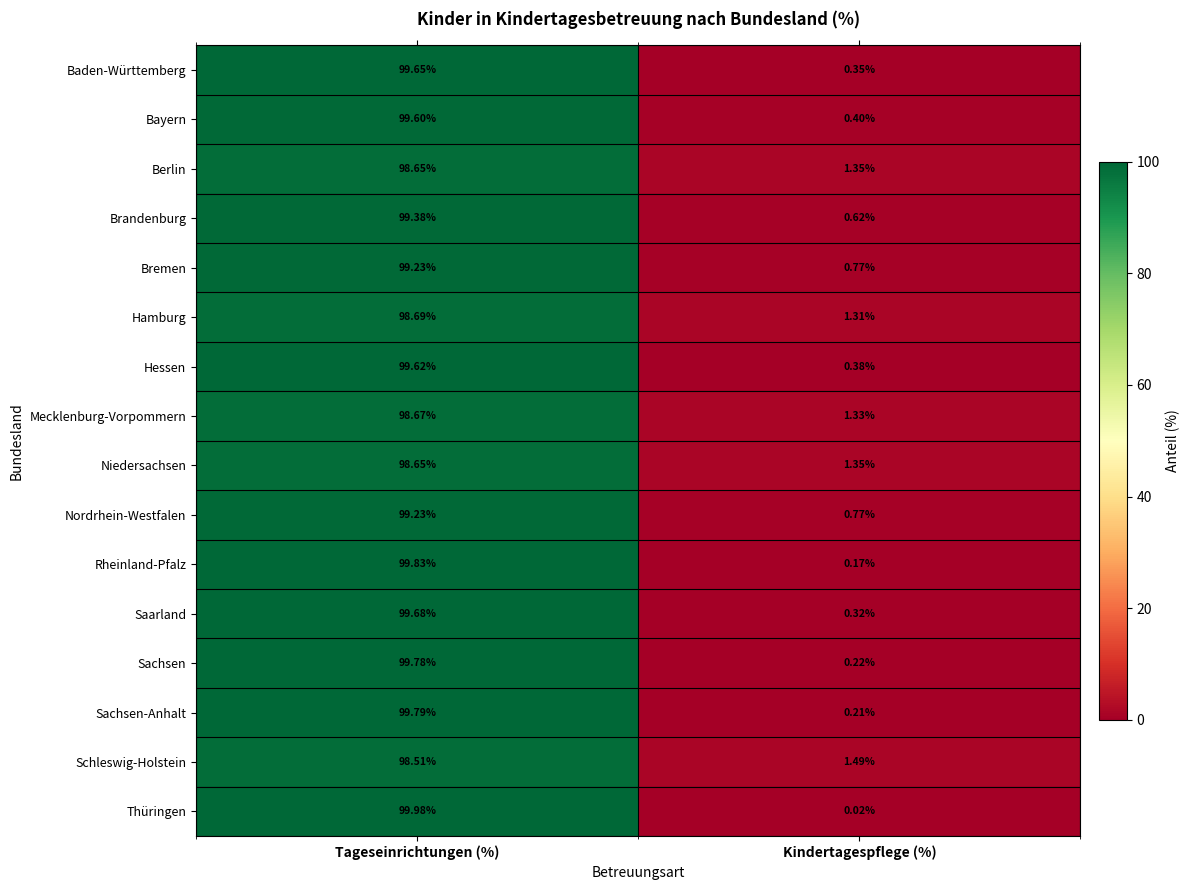

At which category is the sum across all series the highest?

Tageseinrichtungen (%)